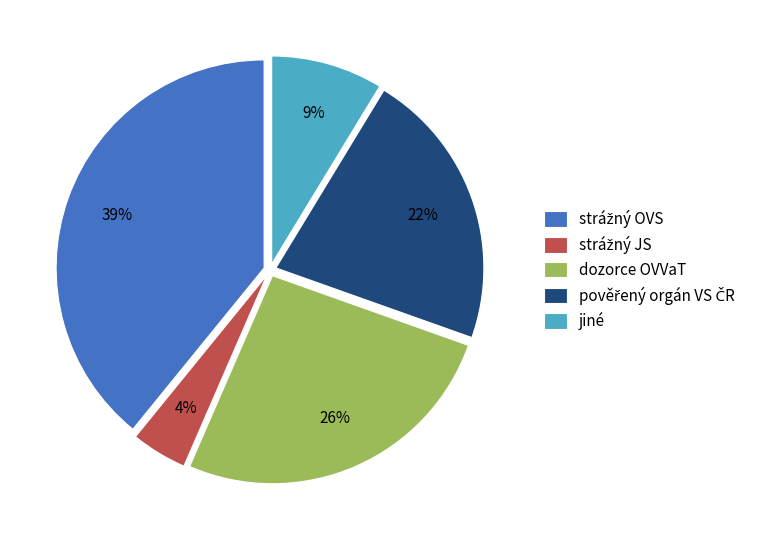

Between dozorce OVVaT and jiné, which is larger?

dozorce OVVaT